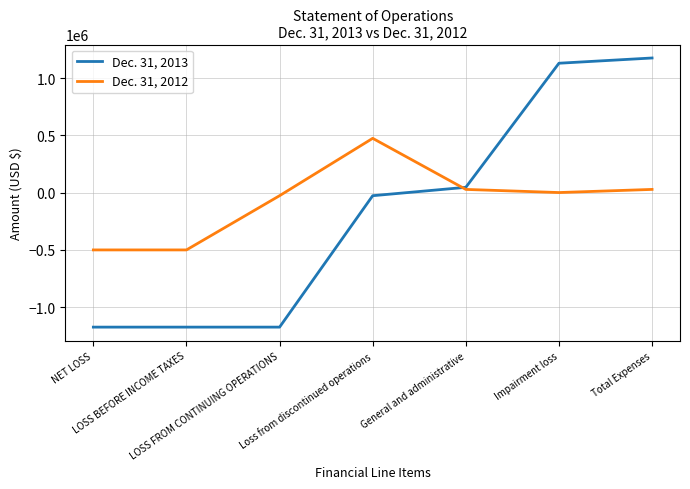

At Impairment loss, list the series in order from smallest to largest.

Dec. 31, 2012, Dec. 31, 2013